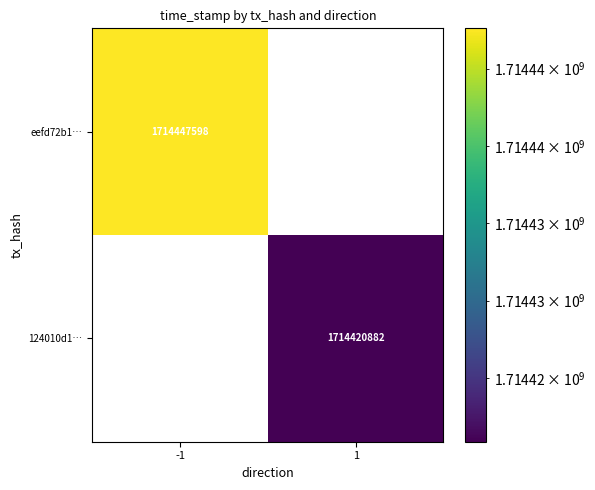

What is the total value across all series at -1?

1714447598